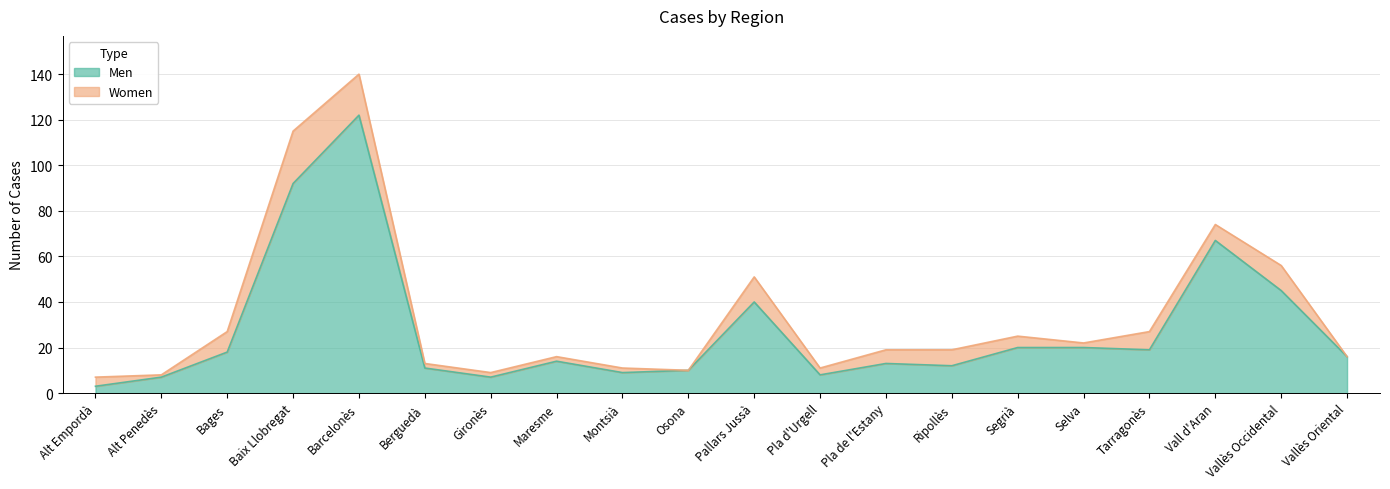

At which label is Men closest to 62?

Vall d'Aran